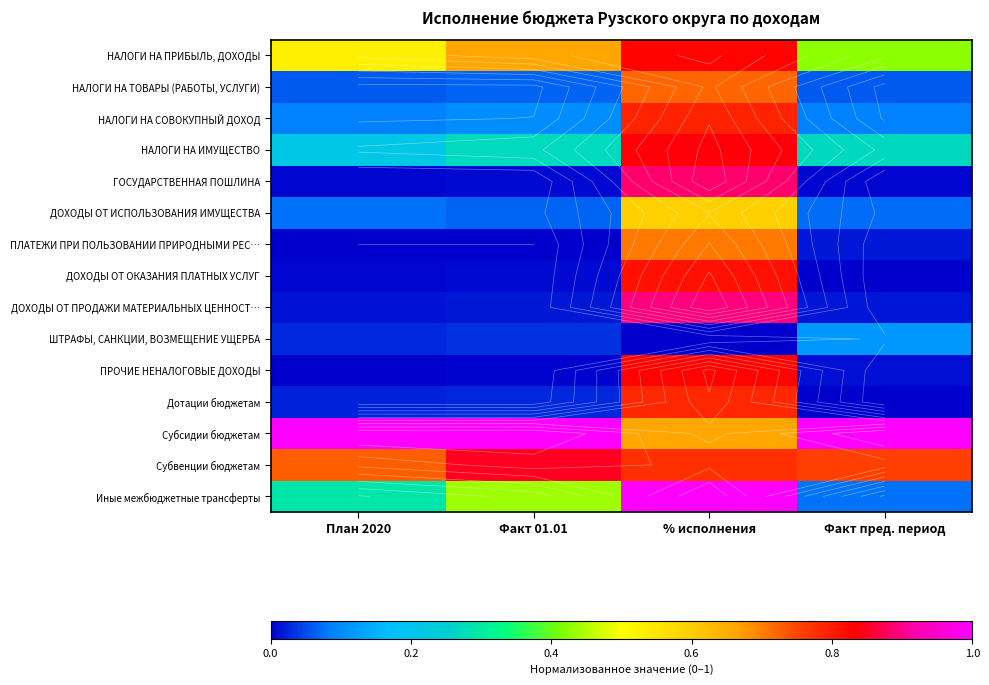

What is the total value across all series at Факт 01.01?

3.5